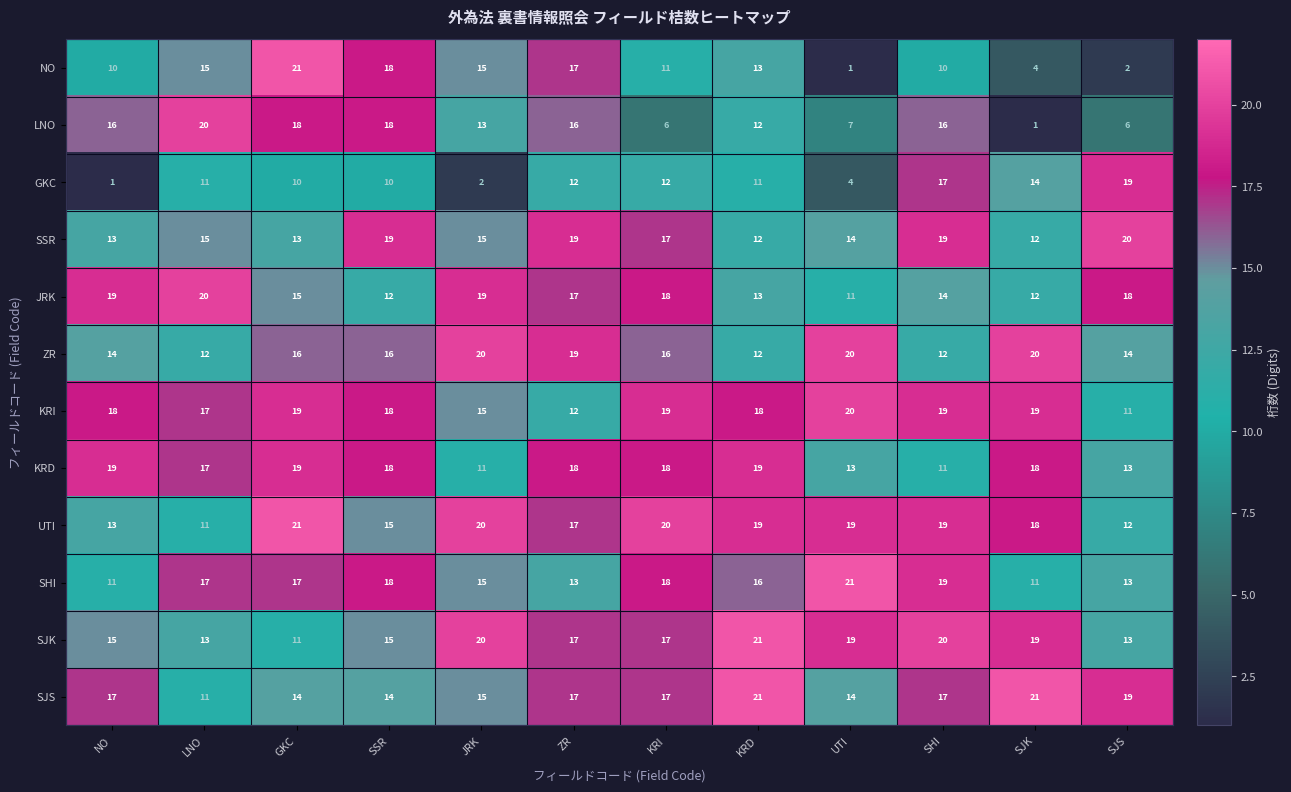

What is the sum of the SSR values at NO and SJK?

25